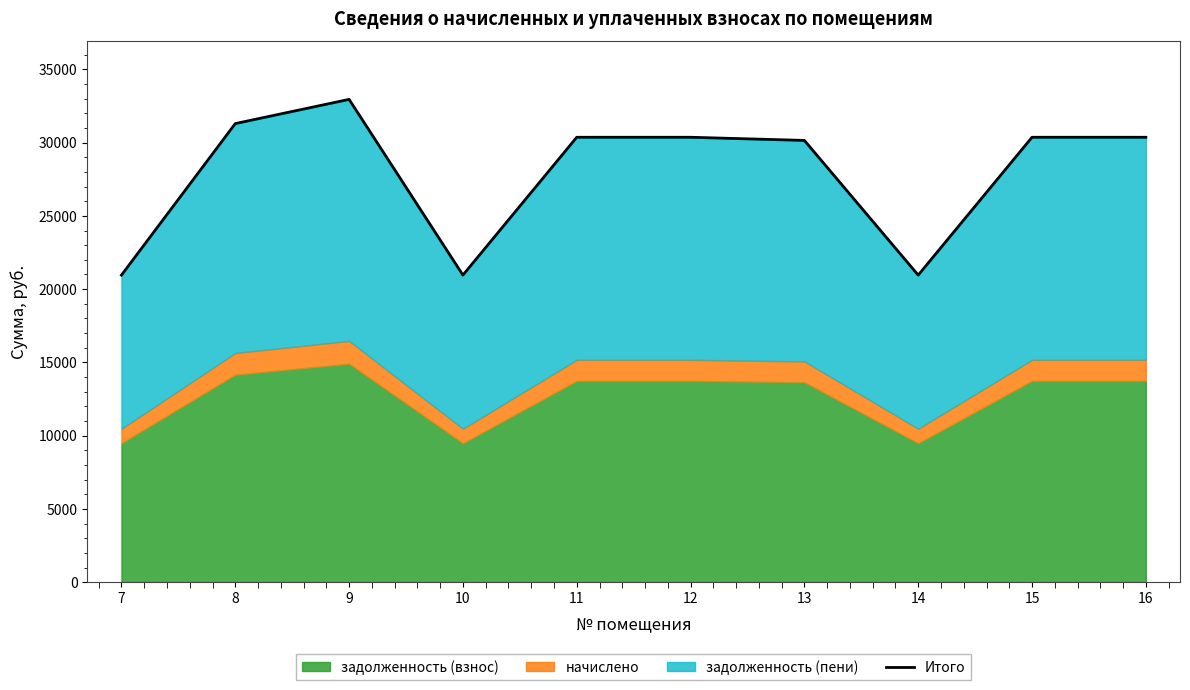

Rank the categories by value from highest to lowest.

9, 8, 11, 12, 15, 16, 13, 7, 10, 14